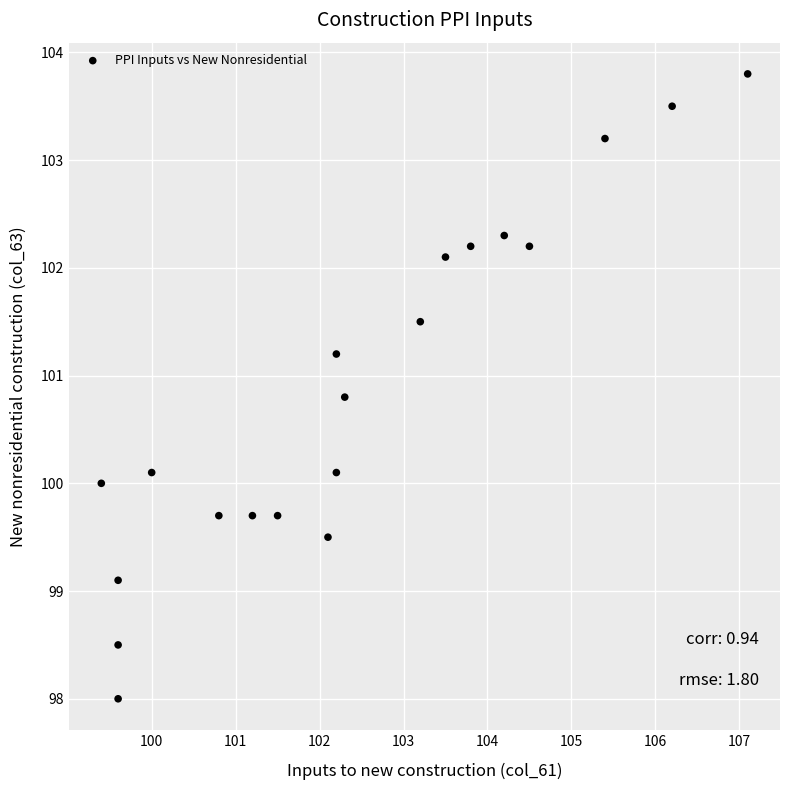

What is the range of Y values (max minus min)?

5.8